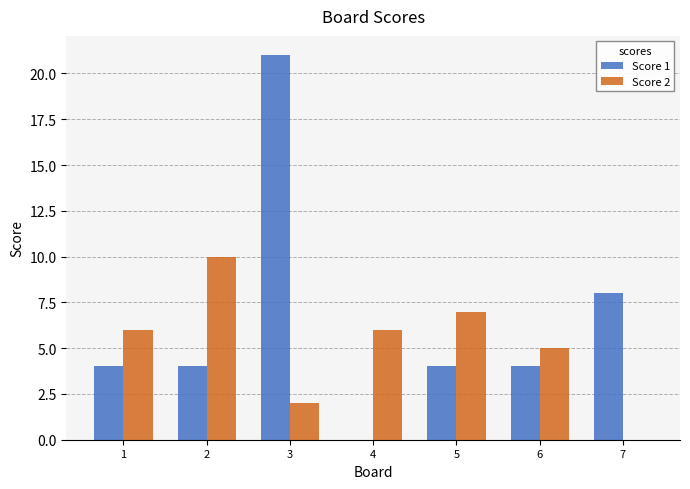

Which series changed the most between 4 and 6?

Score 1